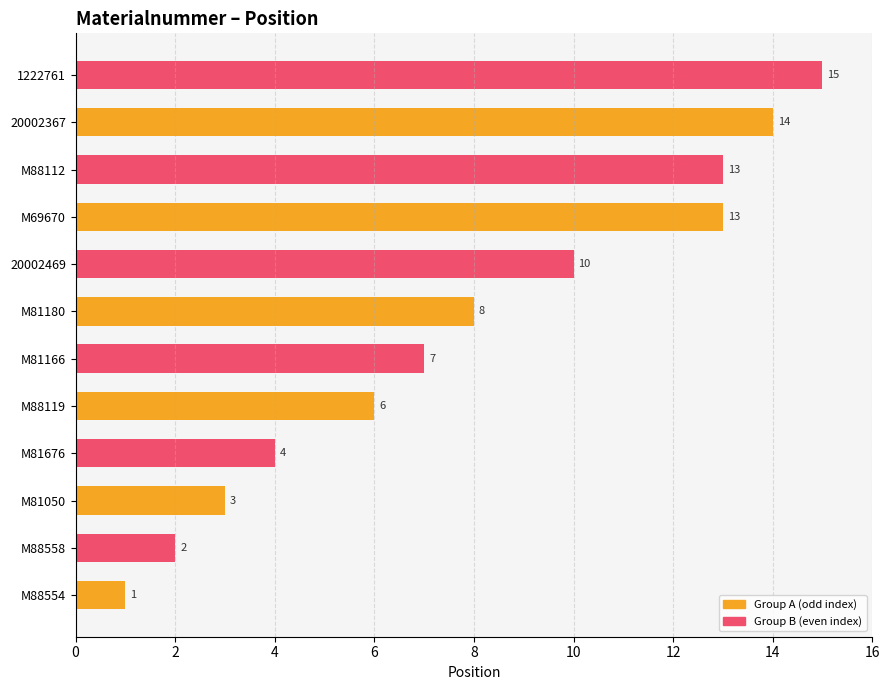

What is the difference between the values at M69670 and 1222761?

2